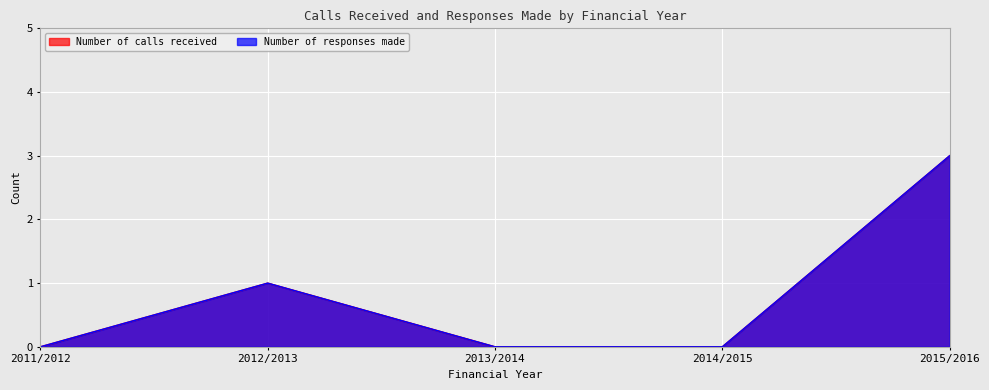

Reading left to right, transcribe all the data shown in this chart.

Number of calls received: 0	1	0	0	3
Number of responses made: 0	1	0	0	3